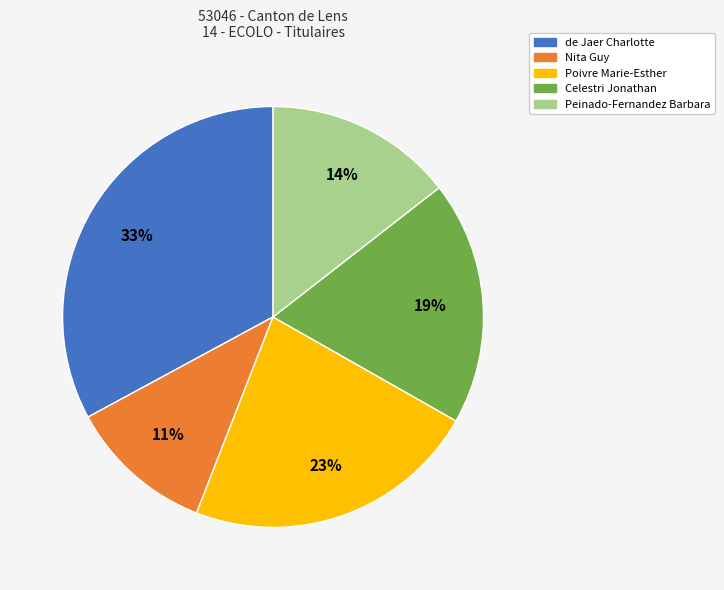

Is the sum of Celestri Jonathan and Poivre Marie-Esther greater than half?

No